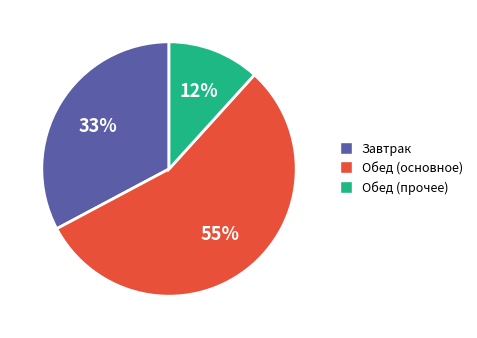

Do Завтрак and Обед (основное) together represent more than half of the pie?

Yes